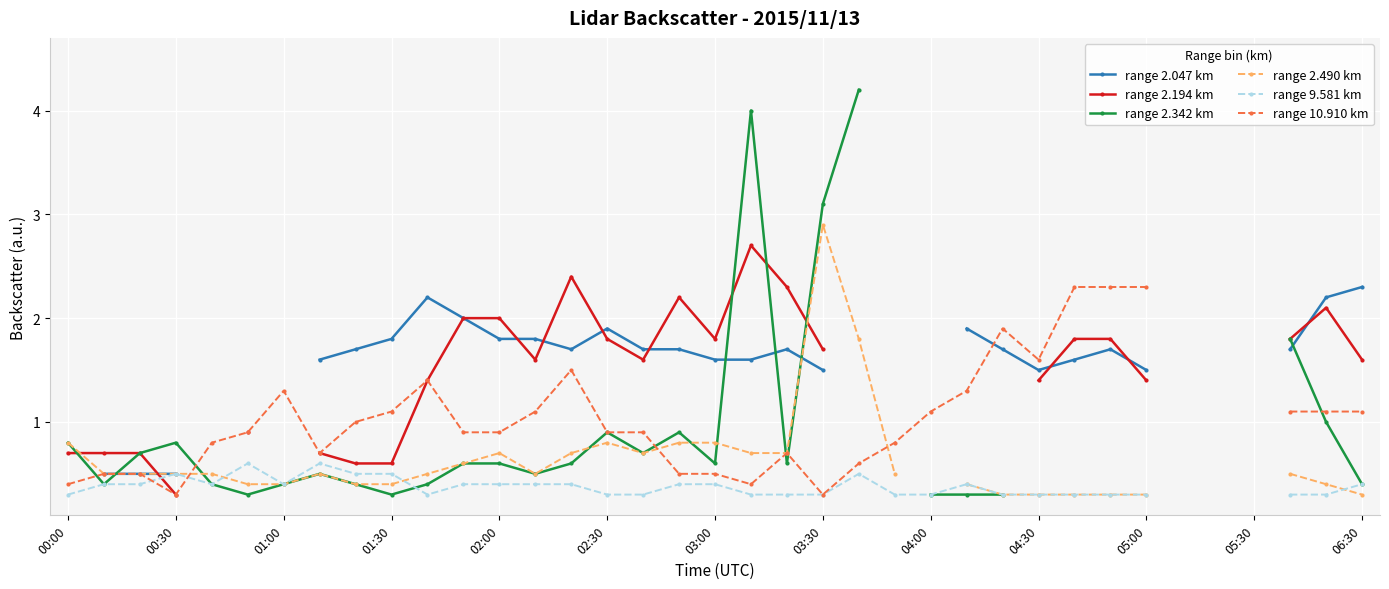

How many intersections are there between range 9.581 km and range 10.910 km?

2